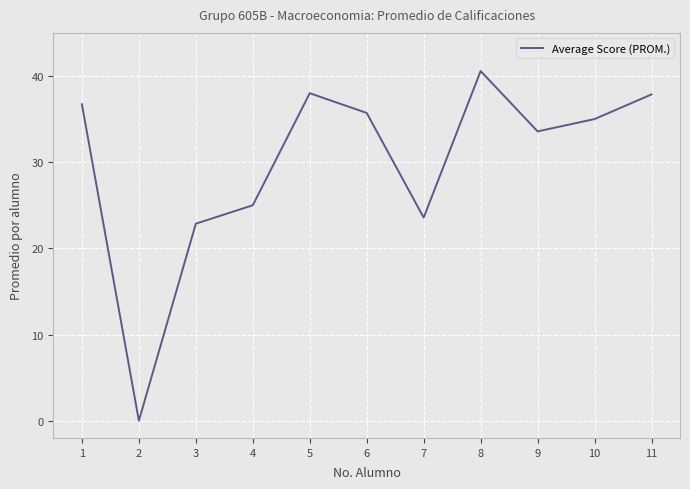

The value at 11 is 24.6. True or false?

False